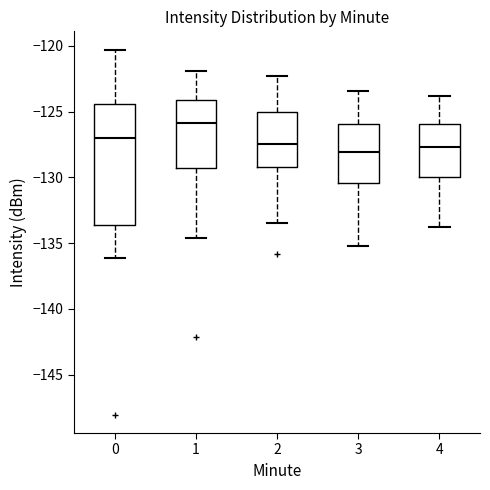

Reading left to right, transcribe this box plot: for each box, give where its median line is, the range the box spans, and where its two whiskers end, as read against the y-axis. The values are not printed on the chart, so give them approximately, as read against the axis.

0: median -127.0, box -133.5 to -124.5, whiskers -136.0 to -120.5
1: median -126.0, box -129.5 to -124.0, whiskers -134.5 to -122.0
2: median -127.5, box -129.0 to -125.0, whiskers -133.5 to -122.5
3: median -128.0, box -130.5 to -126.0, whiskers -135.0 to -123.5
4: median -127.5, box -130.0 to -126.0, whiskers -134.0 to -124.0